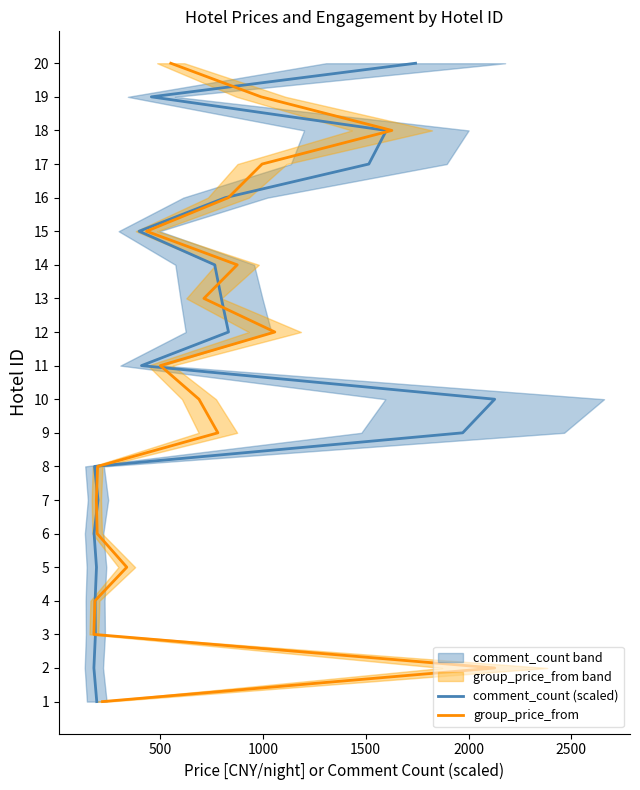

Between 1500 and 2000, which is larger?

2000